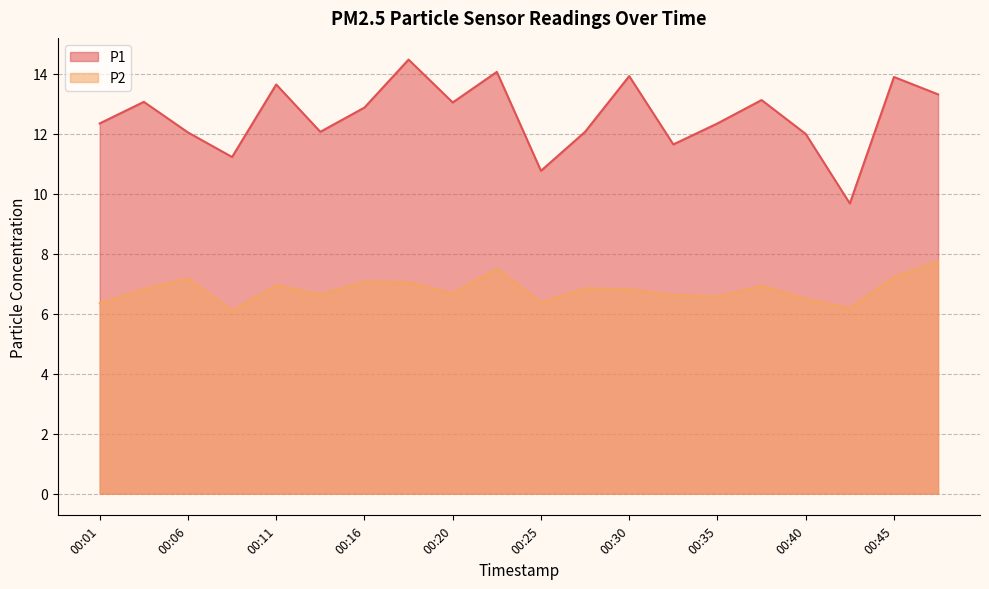

Which label corresponds to the largest value in the chart?

00:18